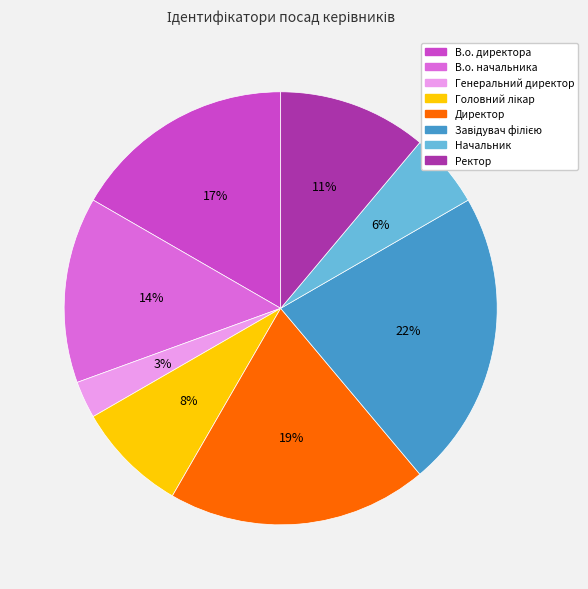

Do В.о. начальника and Ректор together represent more than half of the pie?

No